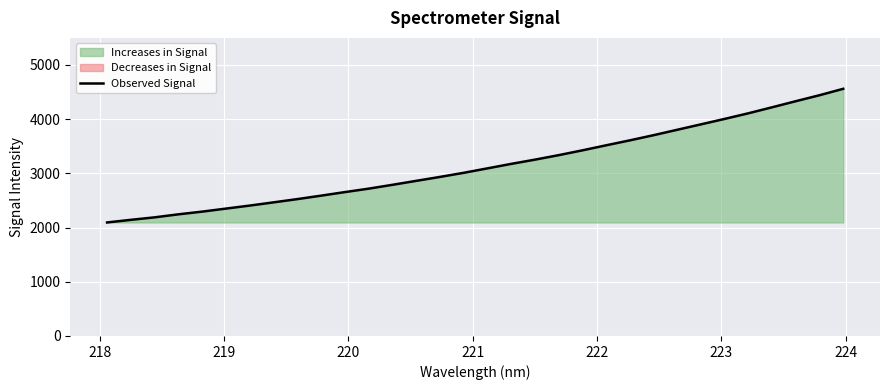

Reading left to right, extract all data points from this chart.

2094.4	2143.0	2188.8	2244.7	2294.4	2350.2	2405.9	2465.2	2525.2	2588.9	2654.4	2717.7	2788.5	2861.4	2934.1	3009.8	3092.0	3174.5	3252.8	3335.7	3424.3	3517.3	3608.8	3704.0	3804.3	3904.3	4005.0	4108.7	4219.4	4331.6	4442.0	4560.4